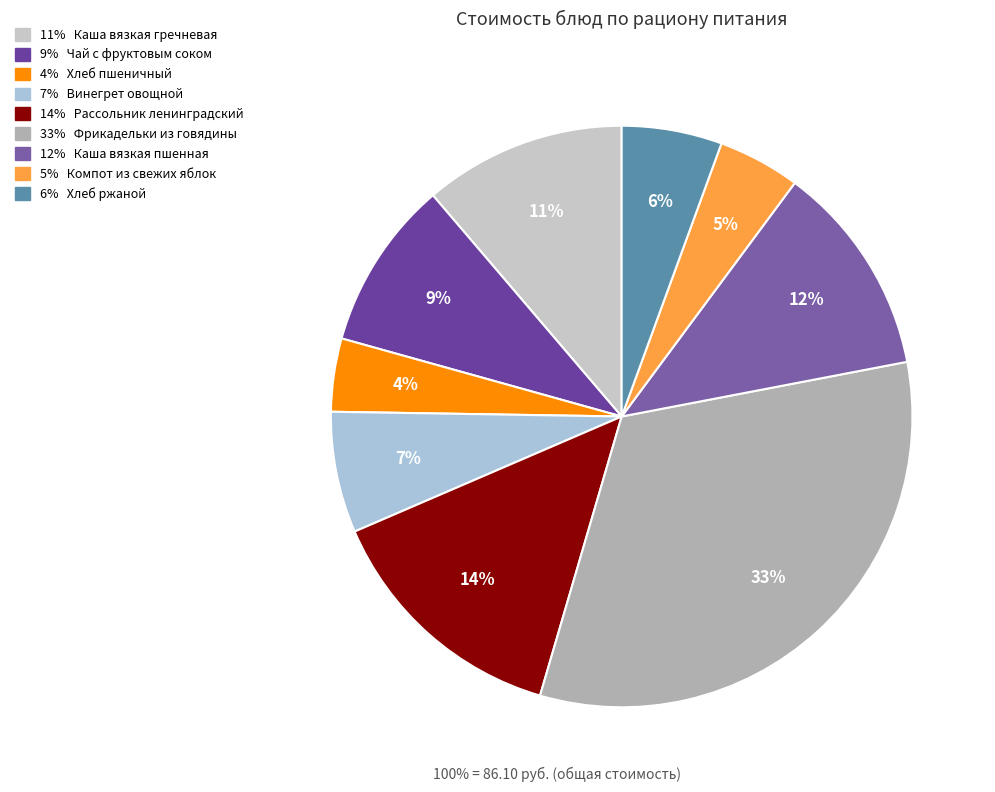

Is there a majority slice in this chart?

No